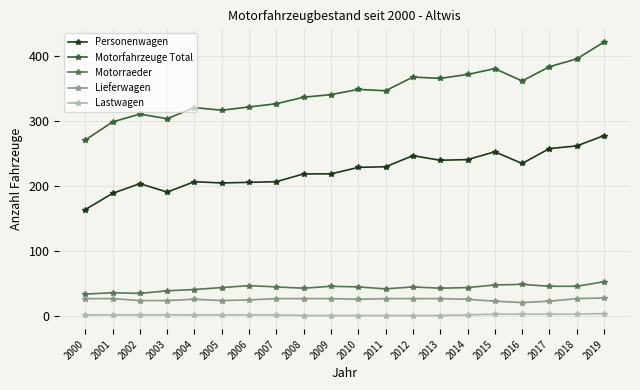

True or false: Personenwagen has more than 0 points higher than both neighbors.

True